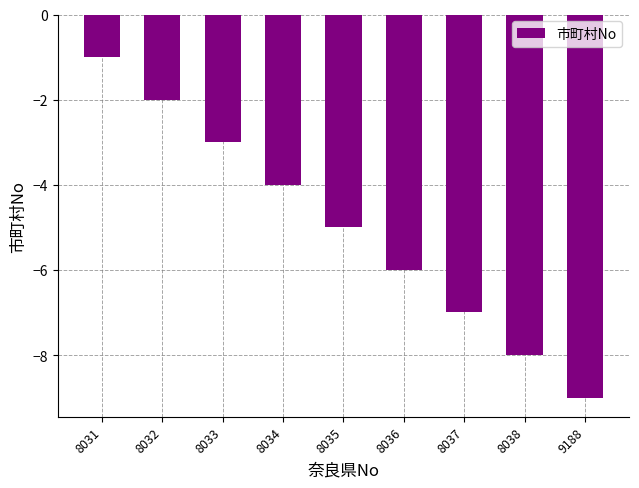

What is the value of the 6th bar from the left?

-6